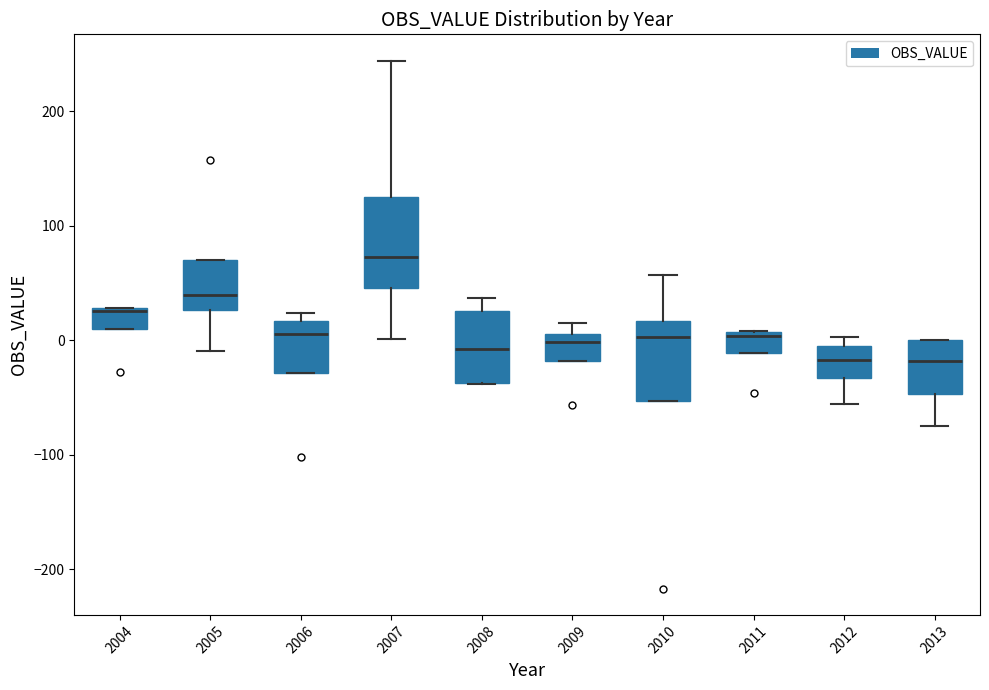

Where is the lower edge of the box at x = 2013 on the y-axis? The values are not printed on the chart, so give them approximately, as read against the axis.

-50